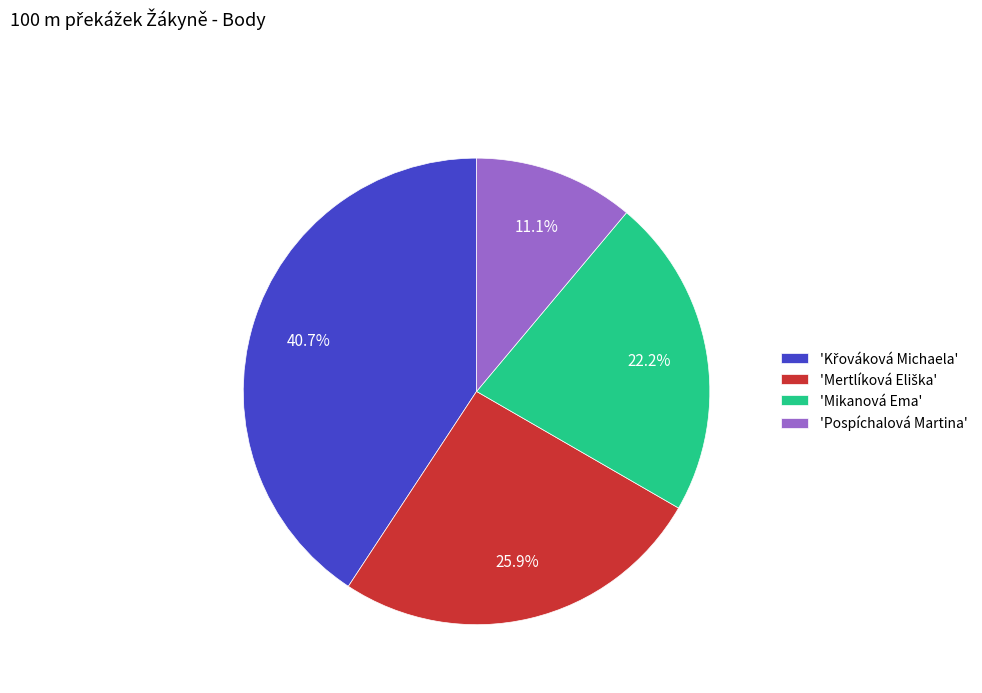

Which slice is the smallest?

'Pospíchalová Martina'